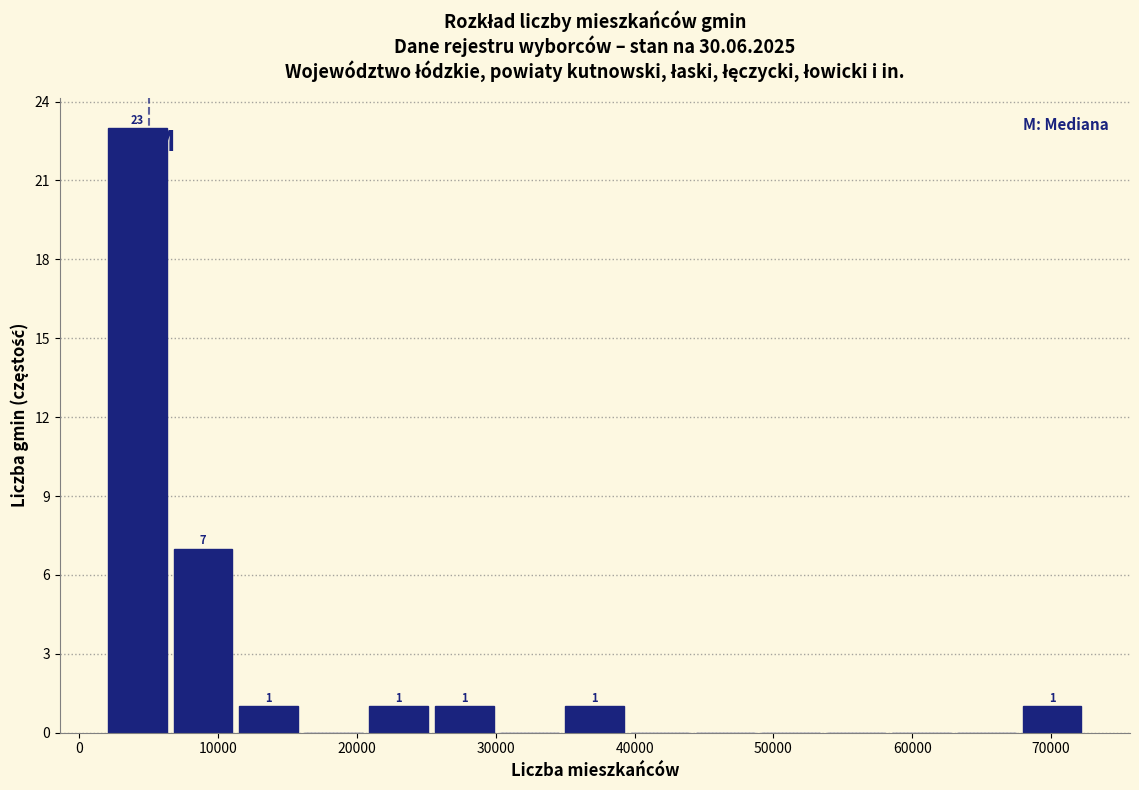

Which range on the x-axis has the tallest bar?

2000 to 7000